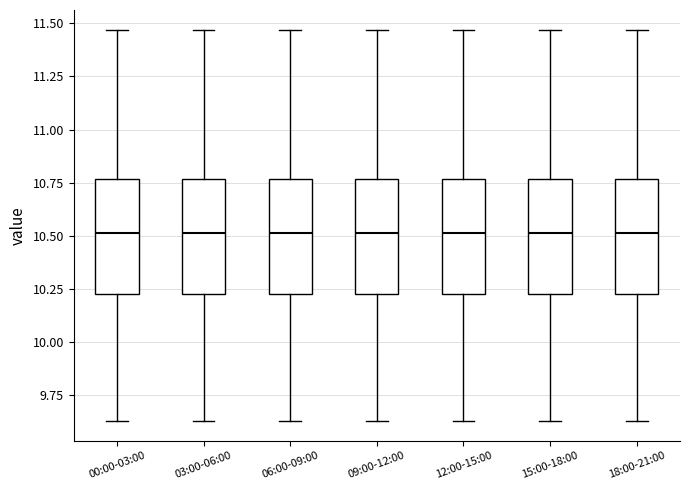

Where does the median line of the box for 15:00-18:00 sit on the y-axis? The values are not printed on the chart, so give them approximately, as read against the axis.

10.50